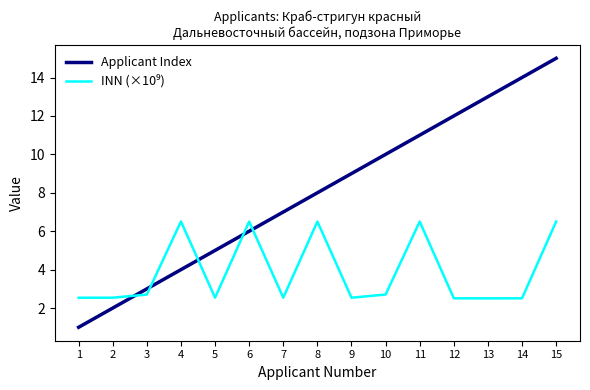

What is the difference between the Applicant Index values at 14 and 13?

1.0